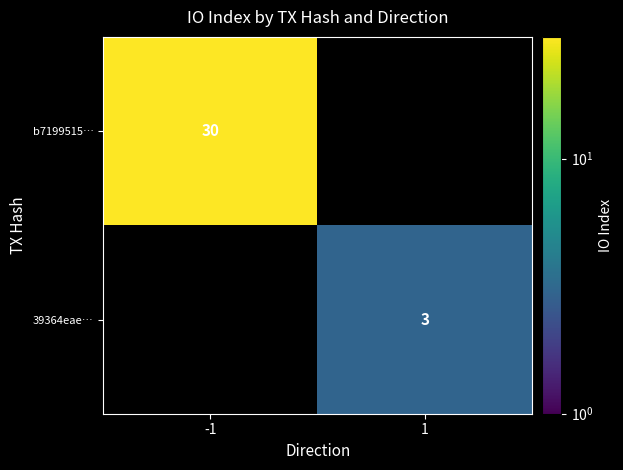

Which label corresponds to the largest value in the chart?

-1